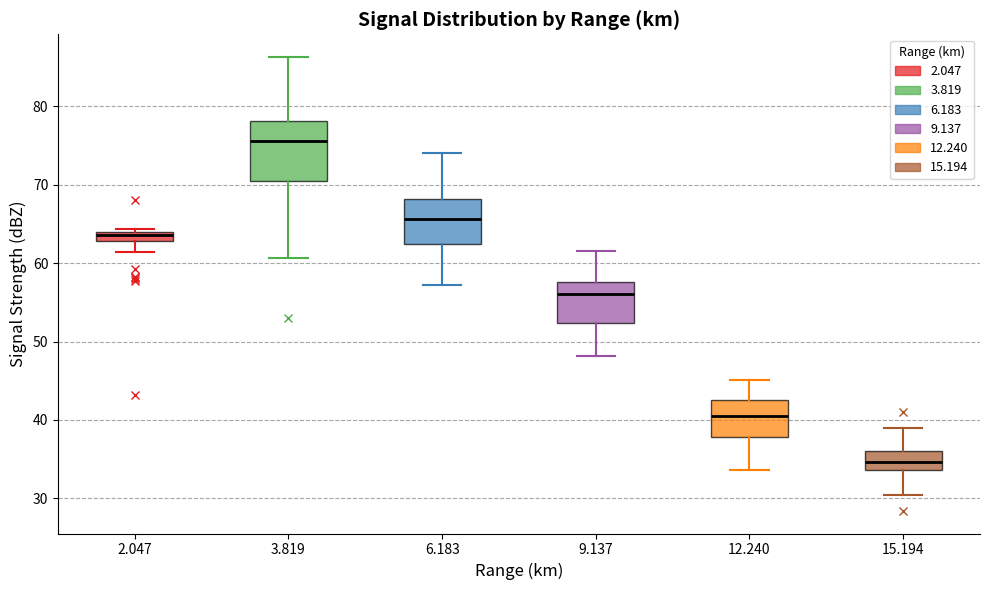

Which box has the highest median line?

3.819